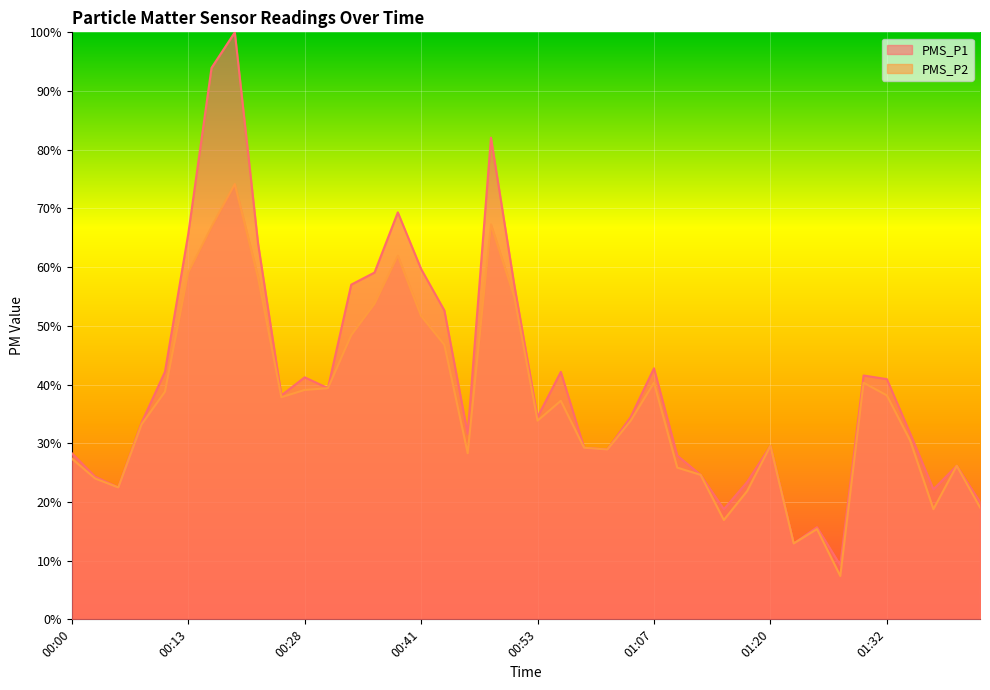

How many categories are shown in the chart?

40